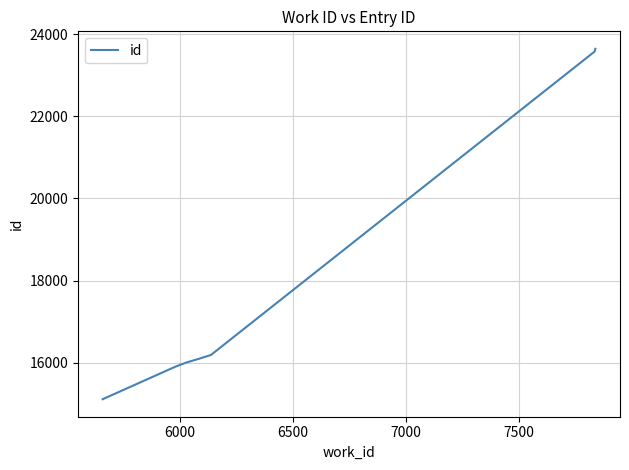

What is the difference between the maximum and minimum values?

8525